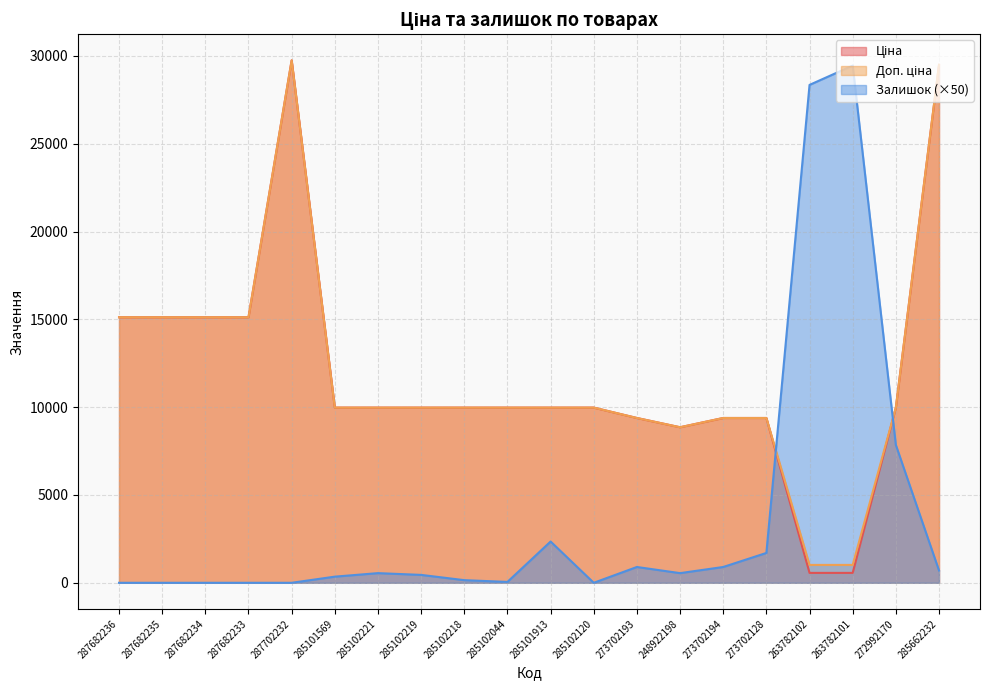

At which label is Залишок closest to 14725?

272992170